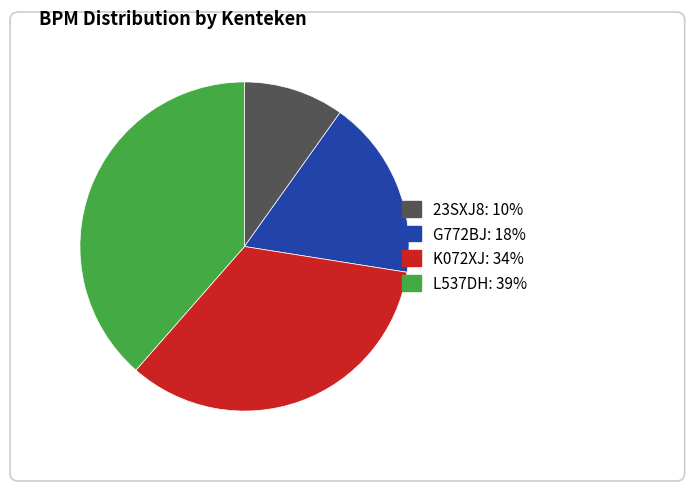

Is there a majority slice in this chart?

No